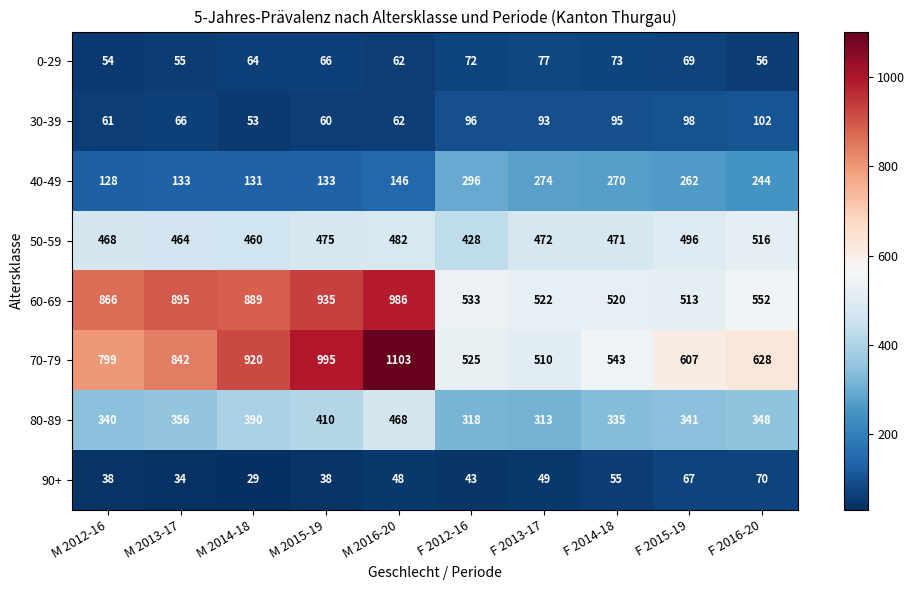

Which series has the widest spread of values?

70-79